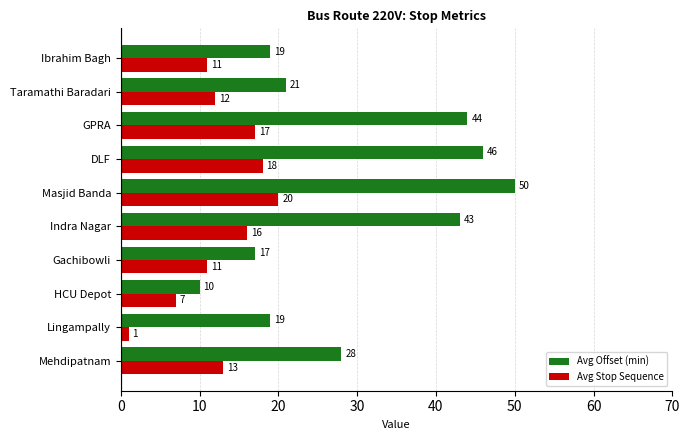

At how many categories does at least one series exceed 30?

4